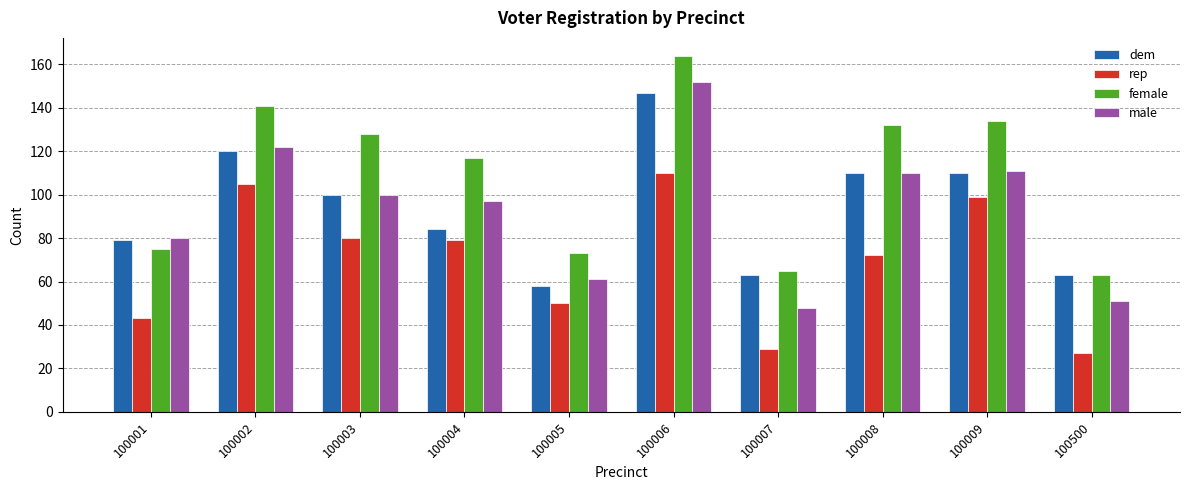

What is the sum of the female values at 100008 and 100001?

207